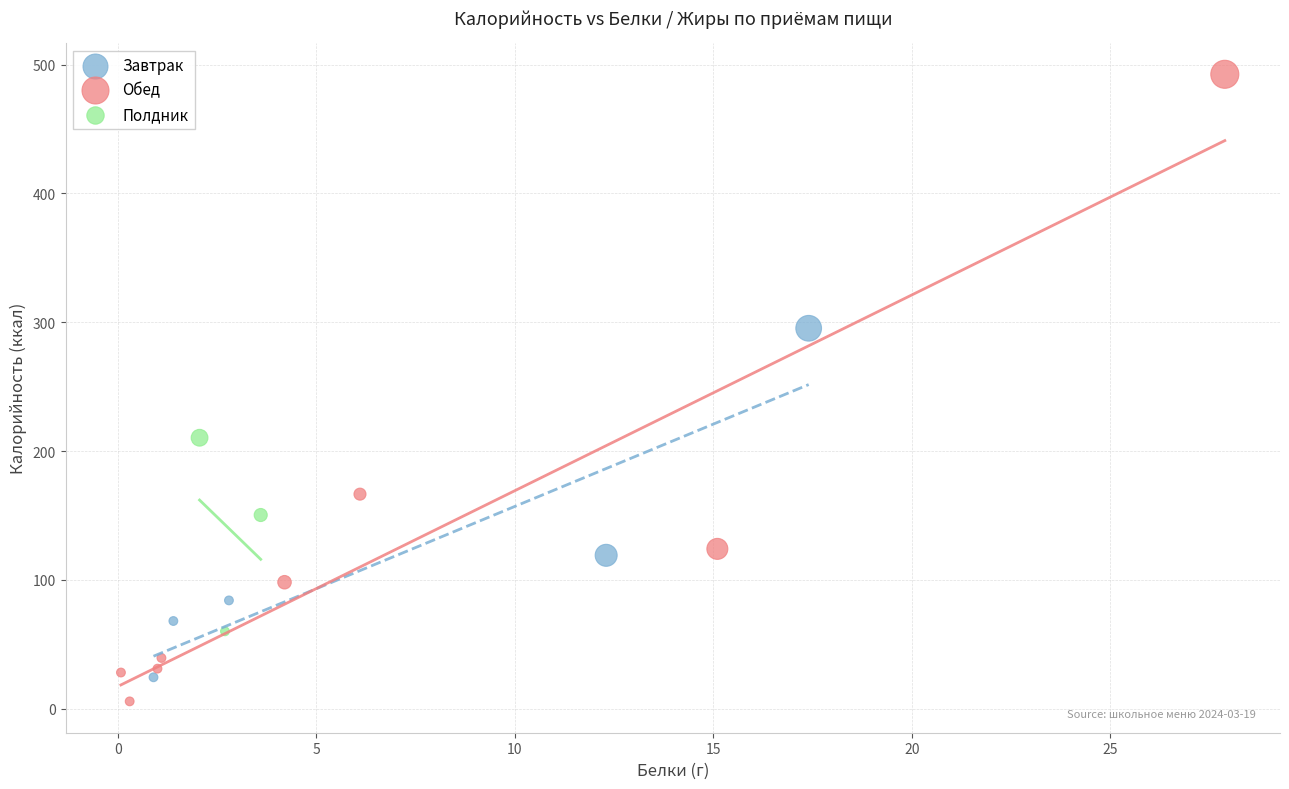

Which series contains the lowest Y value?

Обед